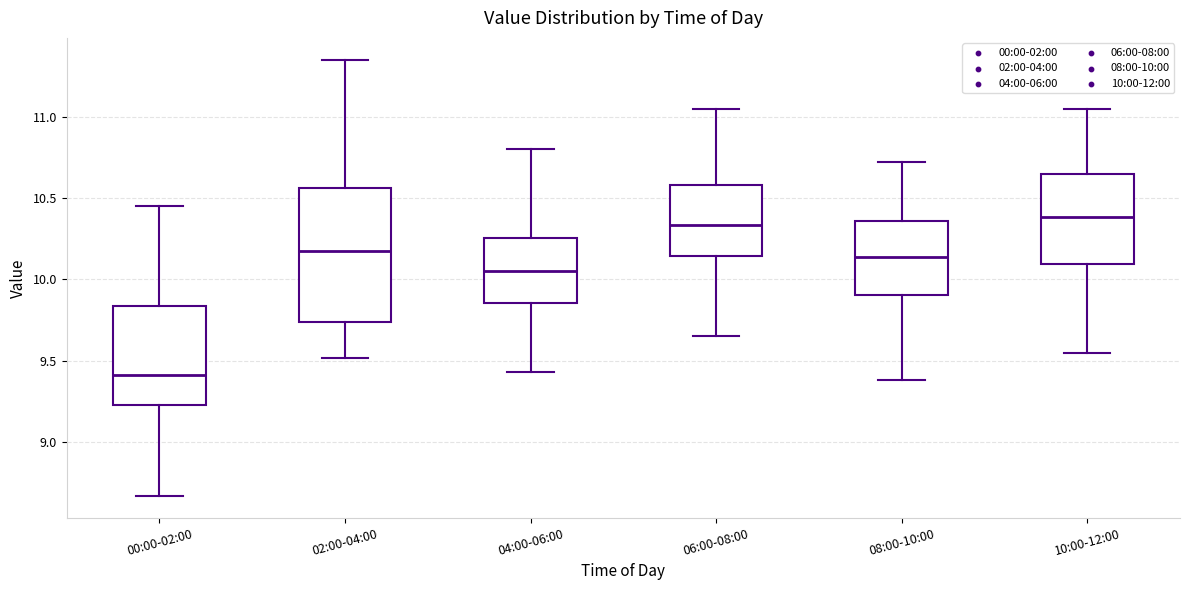

Where is the lower edge of the box for 08:00-10:00 on the y-axis? The values are not printed on the chart, so give them approximately, as read against the axis.

9.90